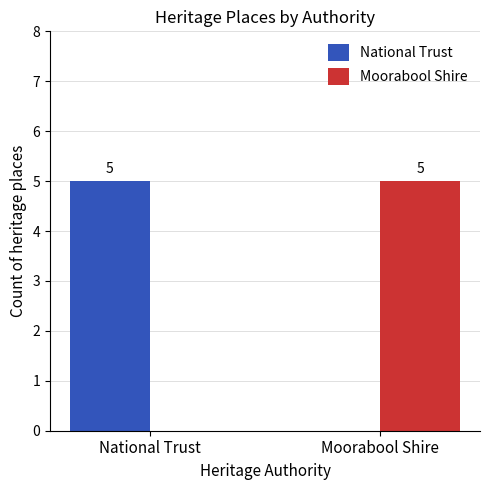

Which series has the largest range (max minus min)?

Moorabool Shire